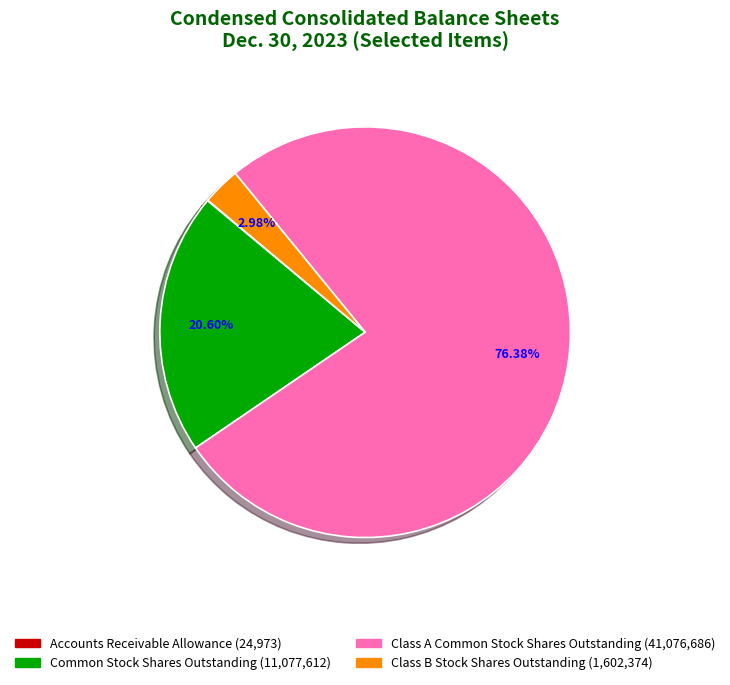

Is the sum of Common Stock Shares Outstanding and Class A Common Stock Shares Outstanding greater than half?

Yes